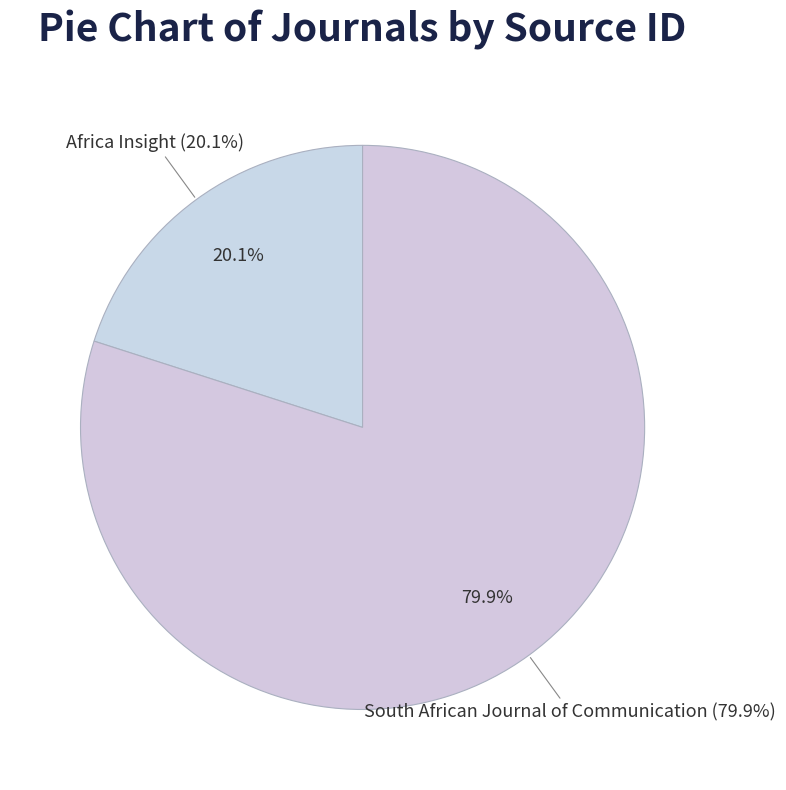

What percentage do South African Journal of Communication and Africa Insight together represent?

100.0%